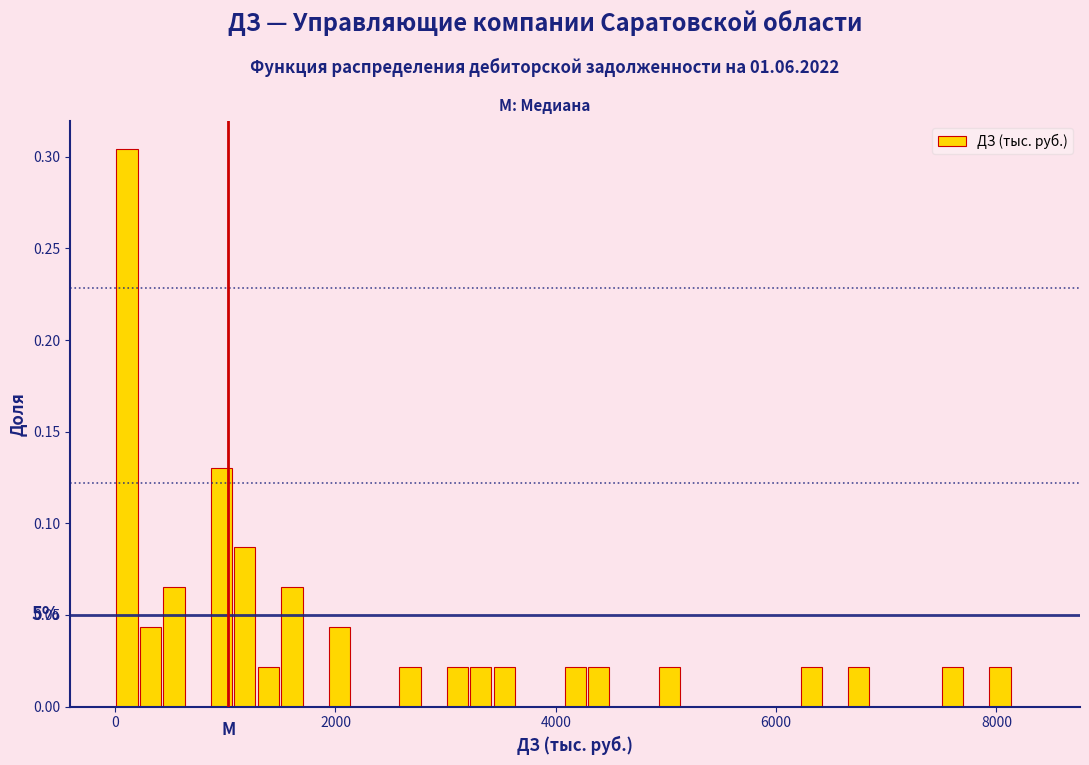

Around what value on the x-axis is the tallest bar? Give the approximate position of its centre, as read against the axis.

200